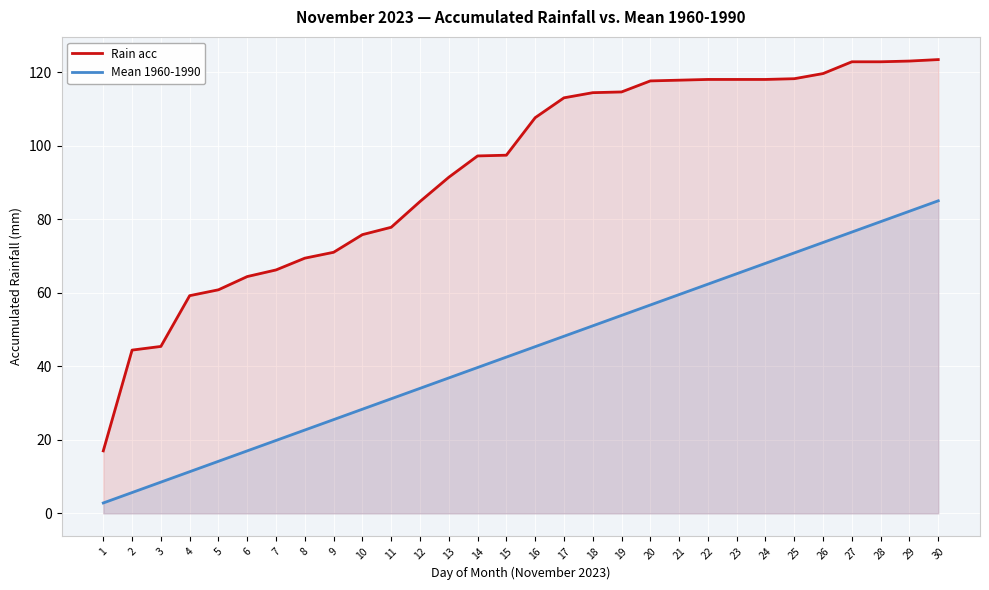

Rank the series by their average value, from highest to lowest.

Rain acc, Mean 1960-1990